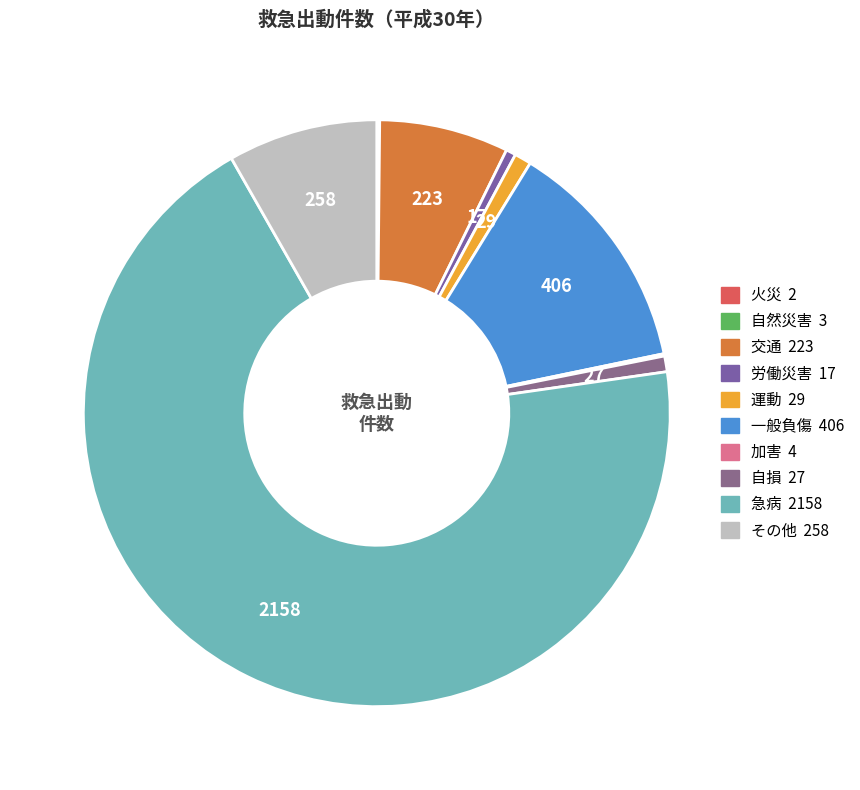

What portion of the pie excludes 火災?

99.9%